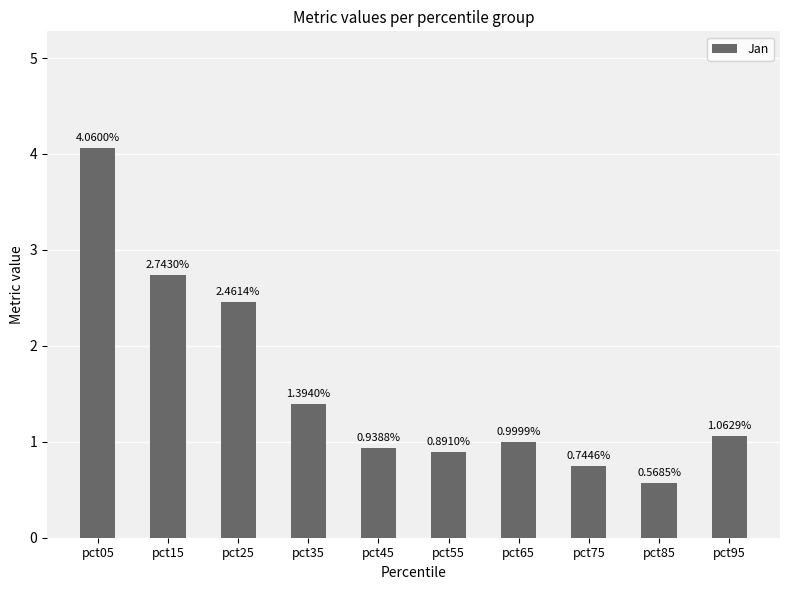

Which has a higher value, pct85 or pct05?

pct05